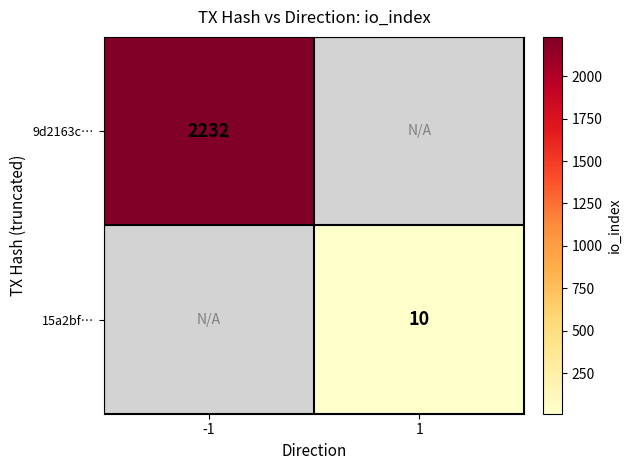

Is it true that 9d2163c… equals 2232 at -1?

True